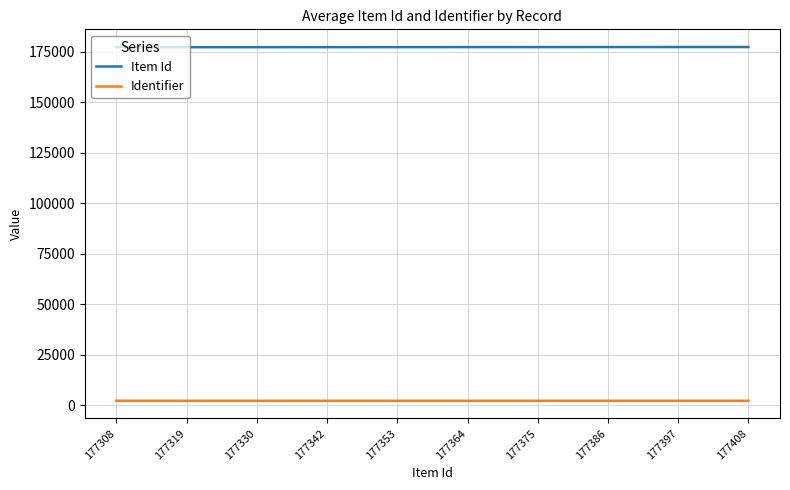

What are all the series names shown in the legend?

Item Id, Identifier